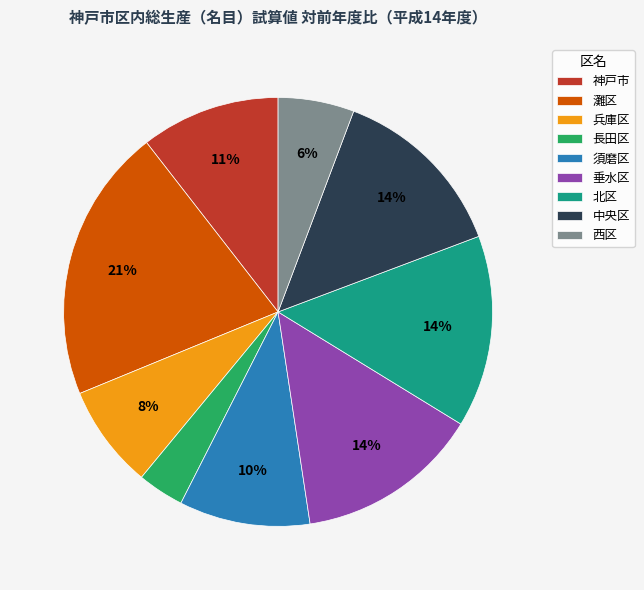

Combined, do 長田区 and 西区 account for over 50%?

No